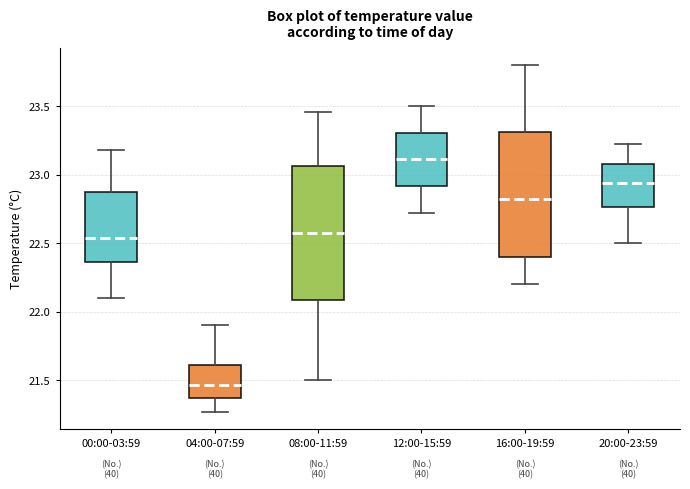

Comparing the boxes themselves (not the whiskers), which one is the tallest?

08:00-11:59